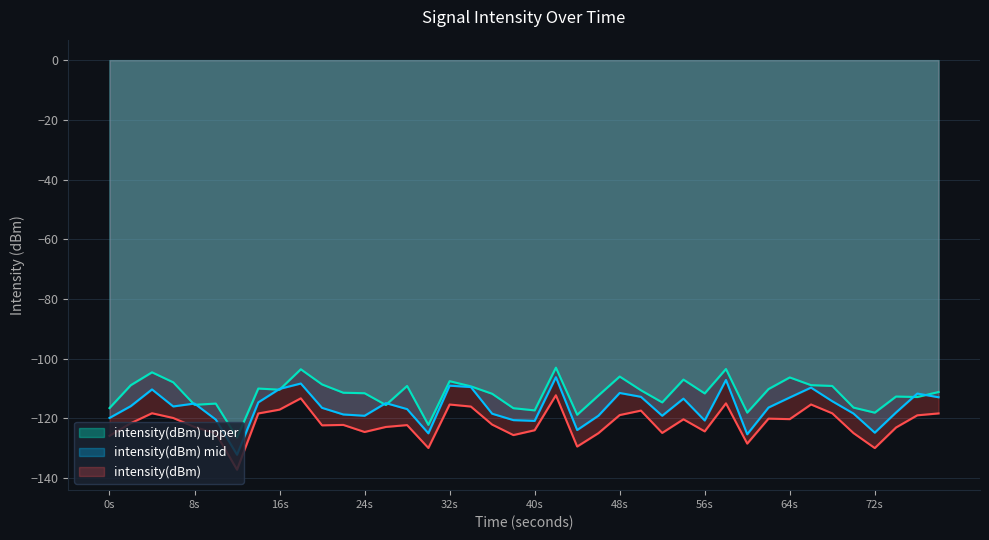

How many data points does each series have?

40